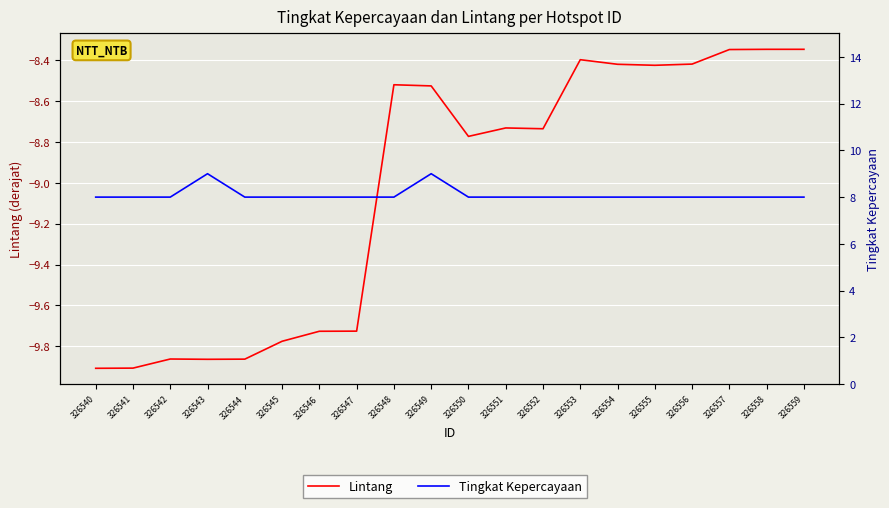

Rank the series by their maximum value, from highest to lowest.

Tingkat Kepercayaan, Lintang